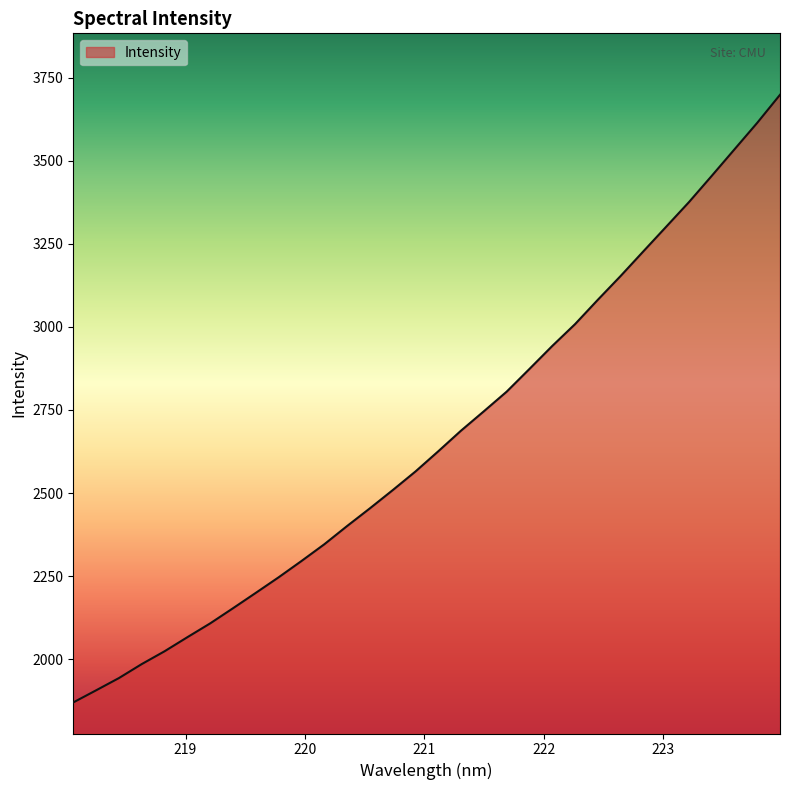

What is the greatest value displayed?

3698.3